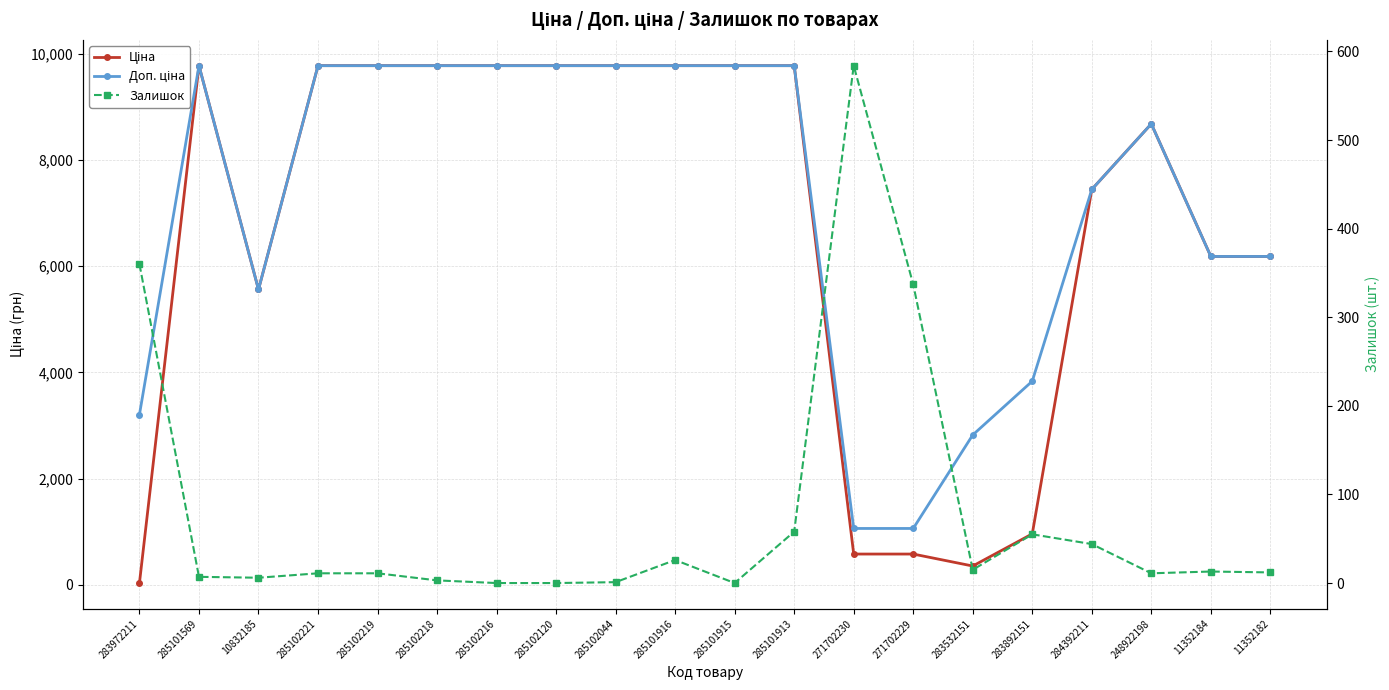

What is the value of the Залишок point at the 9th from the left?

1.0